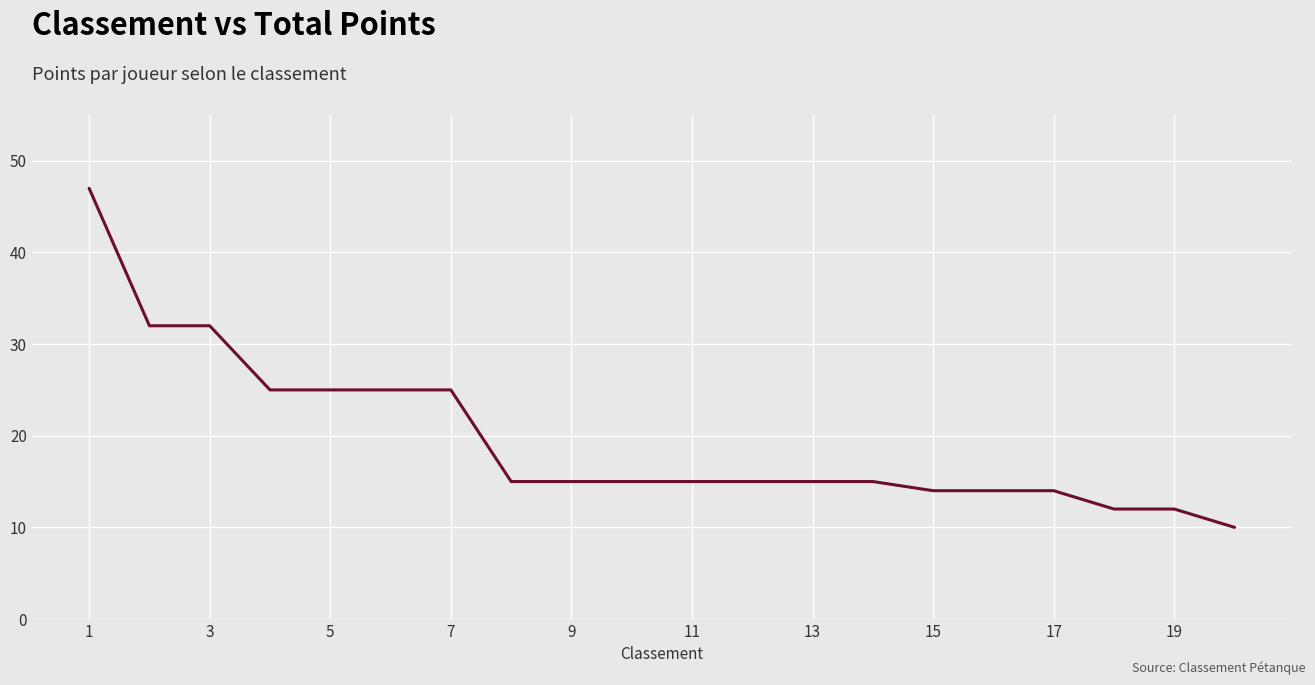

What is the minimum value shown in the chart?

10